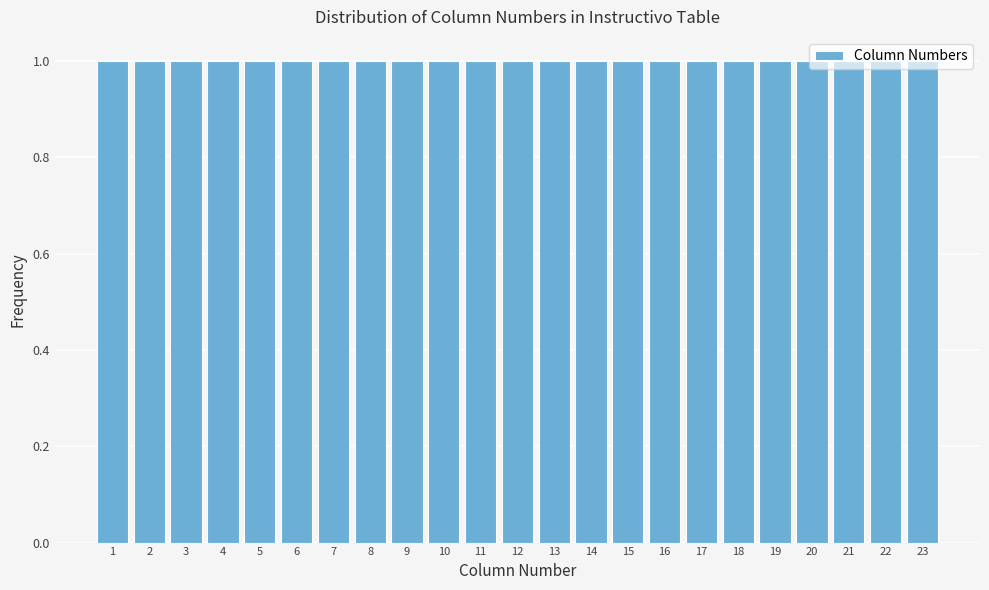

What is the height of the bar covering 2.5 to 3.5 on the x-axis? The values are not printed on the chart, so give them approximately, as read against the axis.

1